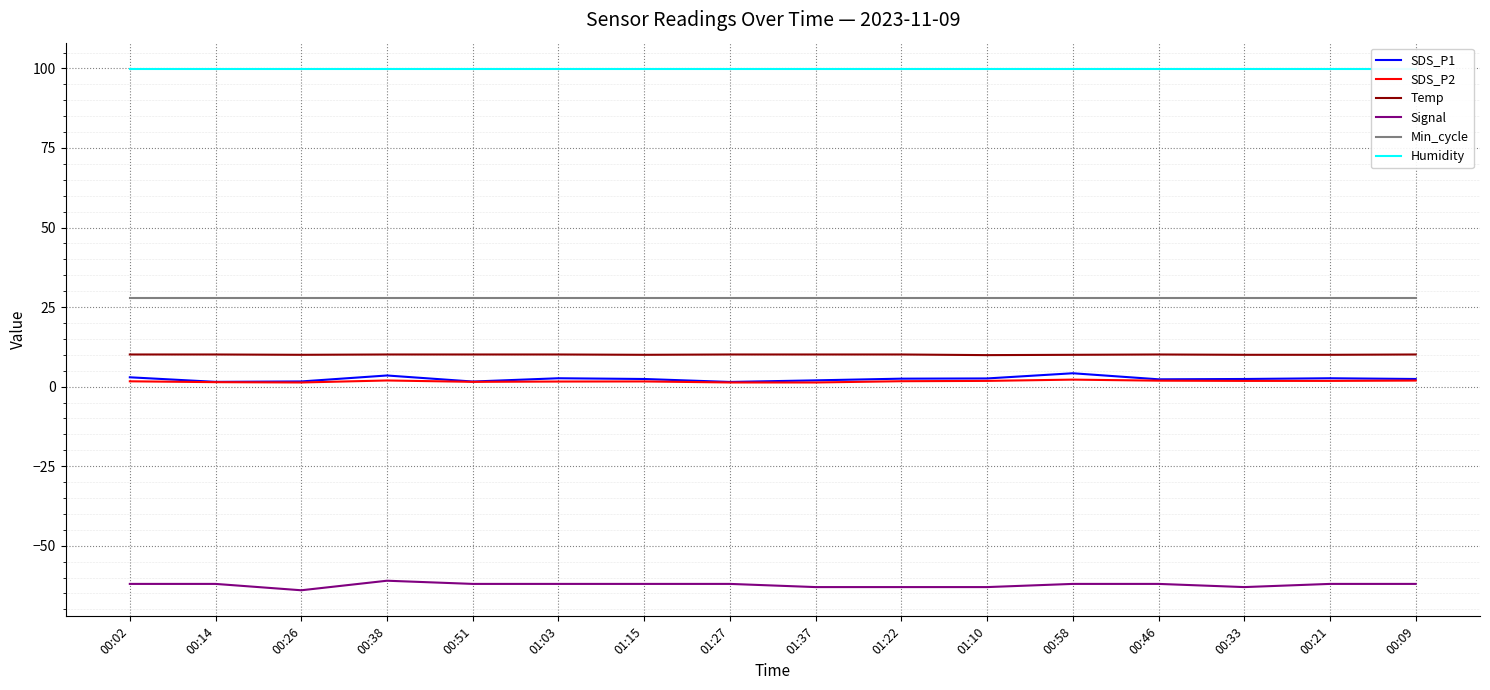

What position from the right is 00:09?

1